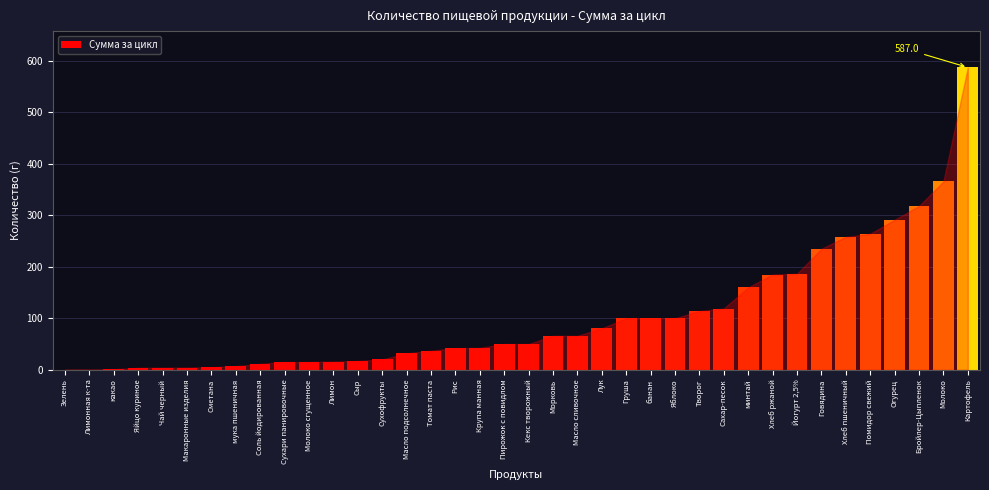

Read the value at Сухари панировочные.

15.0